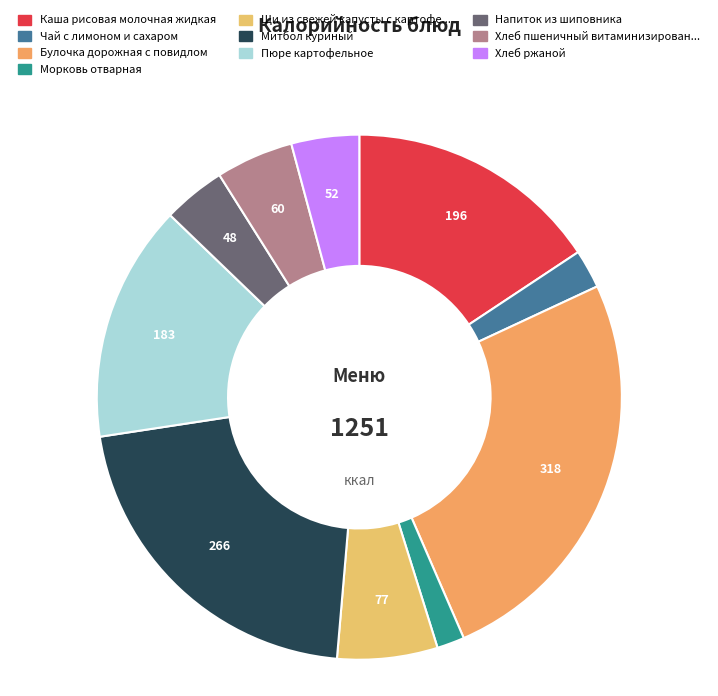

Is there any slice that represents more than half of the pie?

No